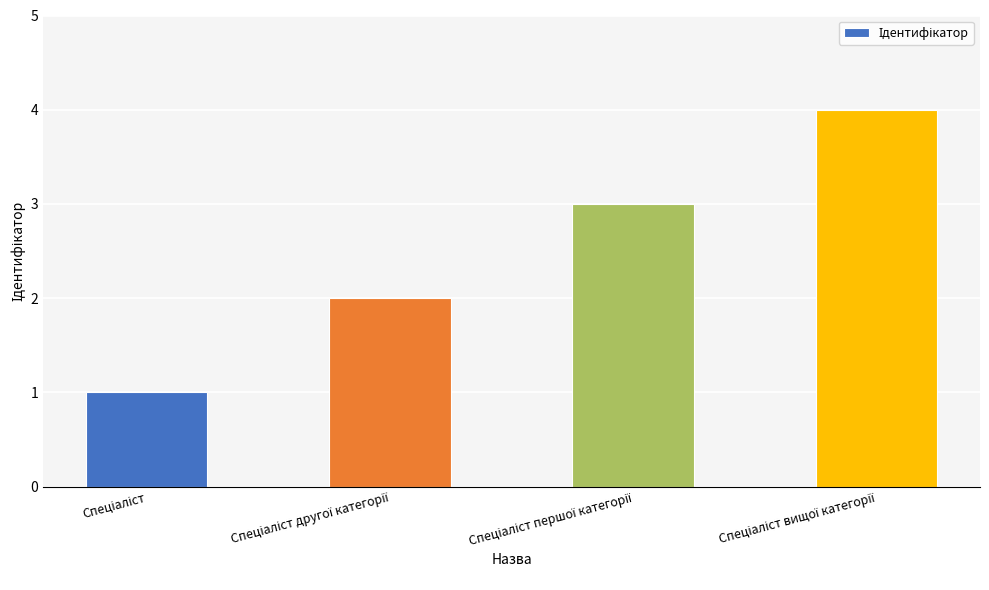

What is the sum of all values?

10